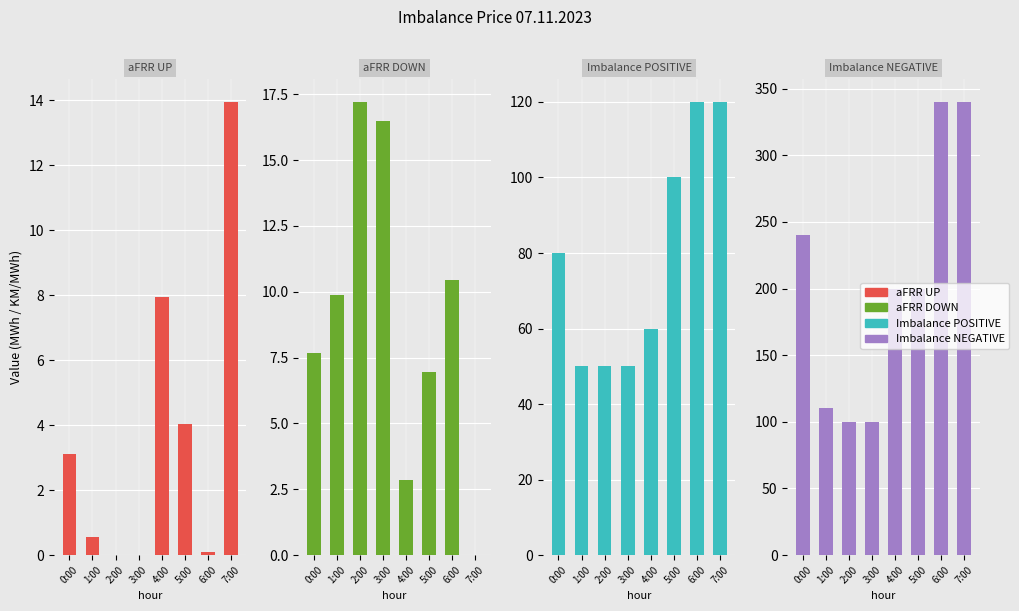

Which series has the largest total across all categories?

Imbalance NEGATIVE